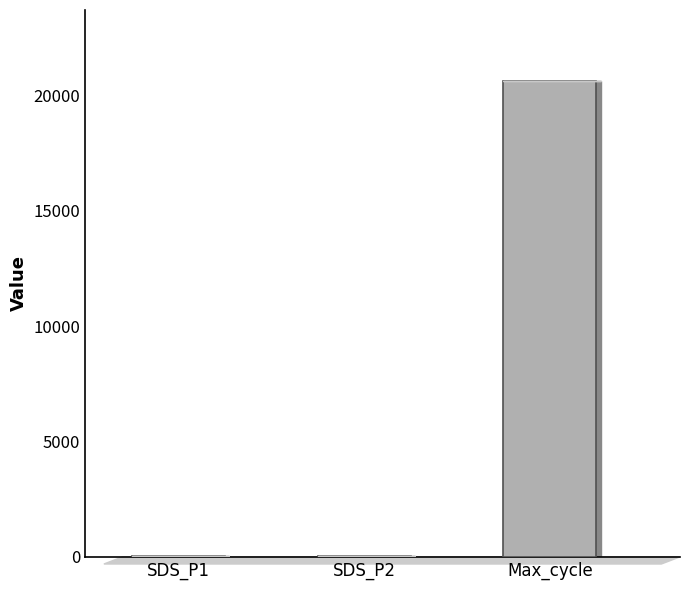

Is it true that the value at Max_cycle is 20621.8?

True